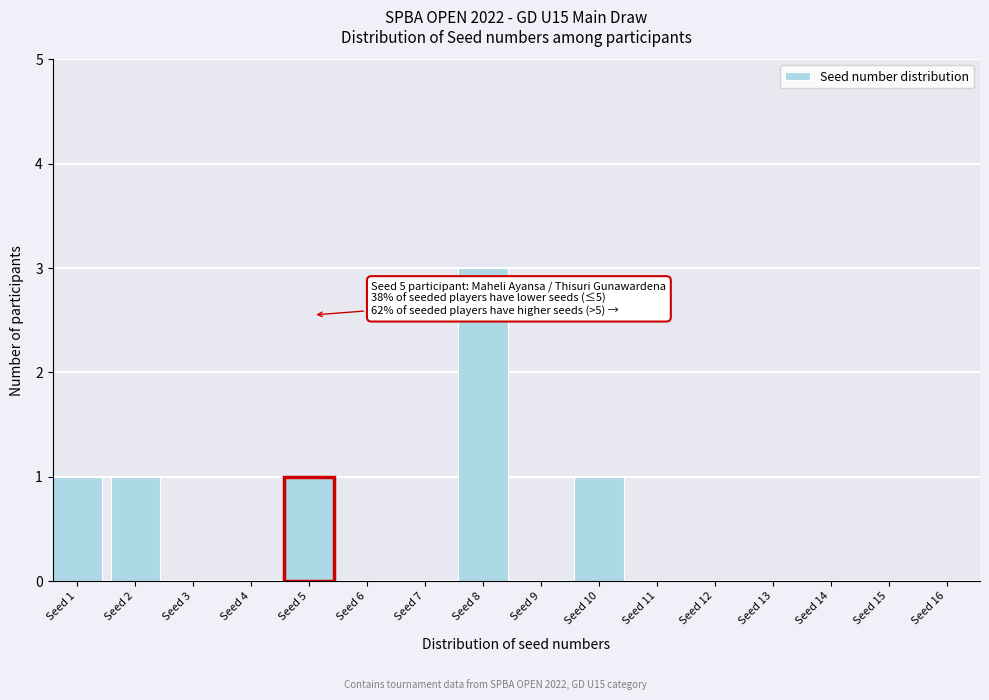

Reading left to right, what are all the values shown in this chart?

Seed 1=1	Seed 2=1	Seed 3=0	Seed 4=0	Seed 5=1	Seed 6=0	Seed 7=0	Seed 8=3	Seed 9=0	Seed 10=1	Seed 11=0	Seed 12=0	Seed 13=0	Seed 14=0	Seed 15=0	Seed 16=0